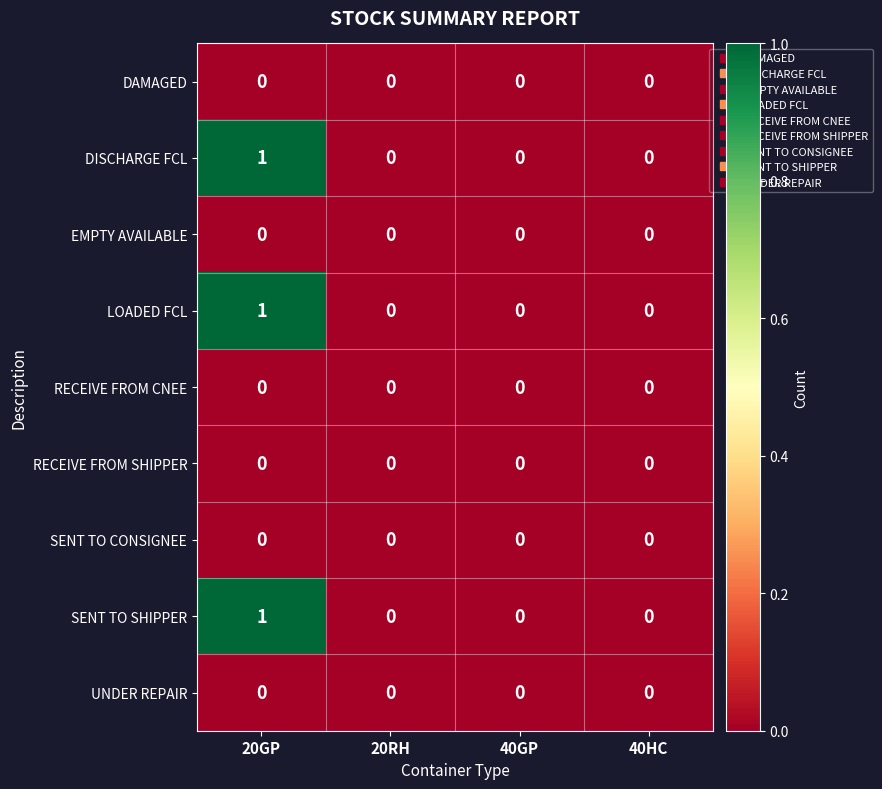

How many series are shown in this chart?

9